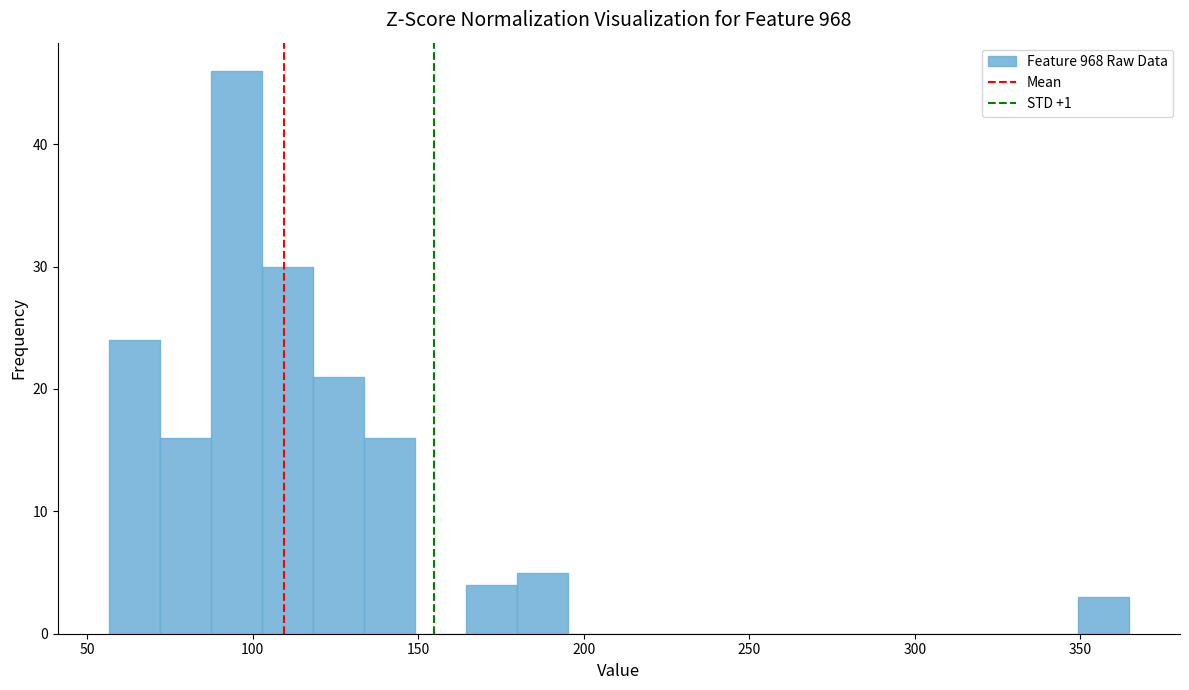

Around what value on the x-axis is the tallest bar? Give the approximate position of its centre, as read against the axis.

95